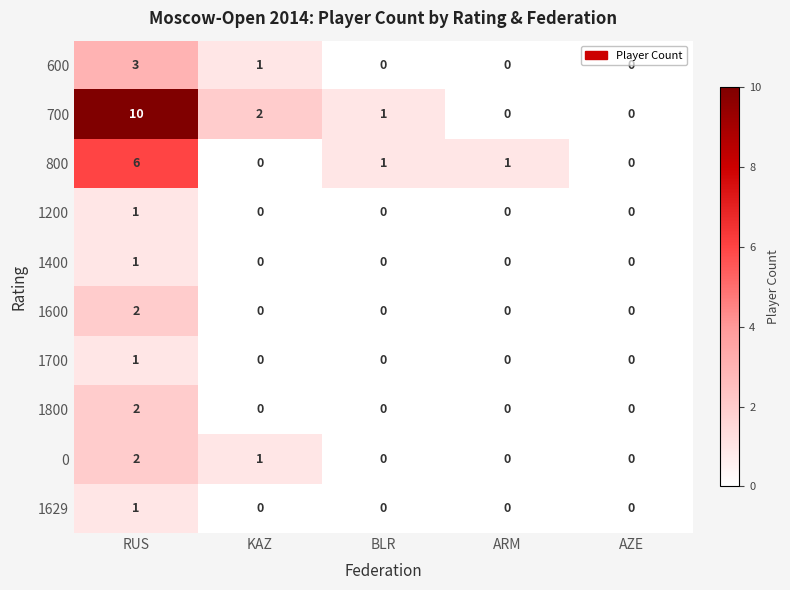

Which series has the widest spread of values?

700